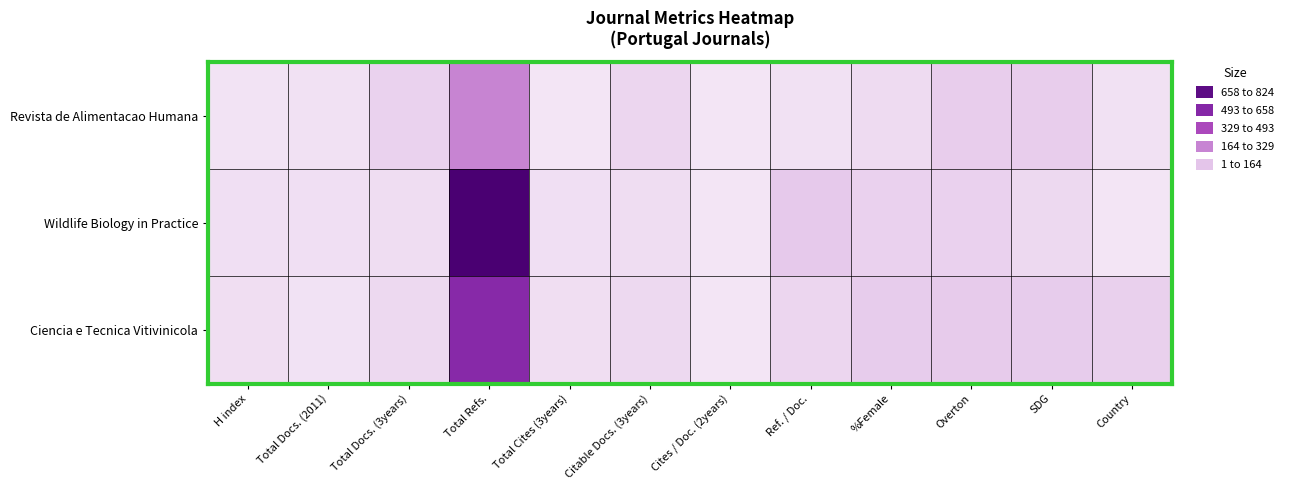

Which series has the largest total across all categories?

Wildlife Biology in Practice